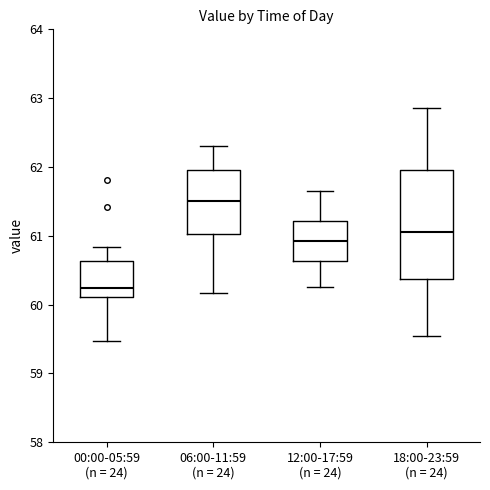

Reading left to right, transcribe this box plot: for each box, give where its median line is, the range the box spans, and where its two whiskers end, as read against the y-axis. The values are not printed on the chart, so give them approximately, as read against the axis.

00:00-05:59 (n = 24): median 60.2, box 60.1 to 60.6, whiskers 59.5 to 60.8
06:00-11:59 (n = 24): median 61.5, box 61.0 to 62.0, whiskers 60.2 to 62.3
12:00-17:59 (n = 24): median 60.9, box 60.6 to 61.2, whiskers 60.3 to 61.7
18:00-23:59 (n = 24): median 61.1, box 60.4 to 62.0, whiskers 59.6 to 62.9